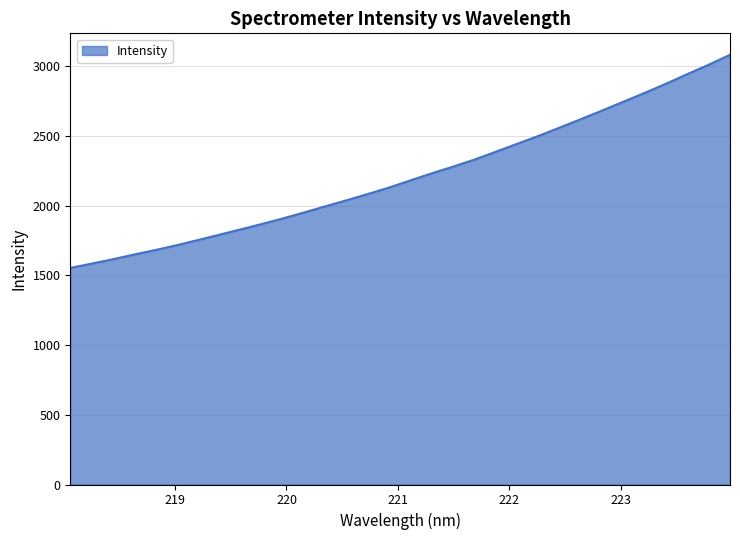

What is the greatest value displayed?

3080.7